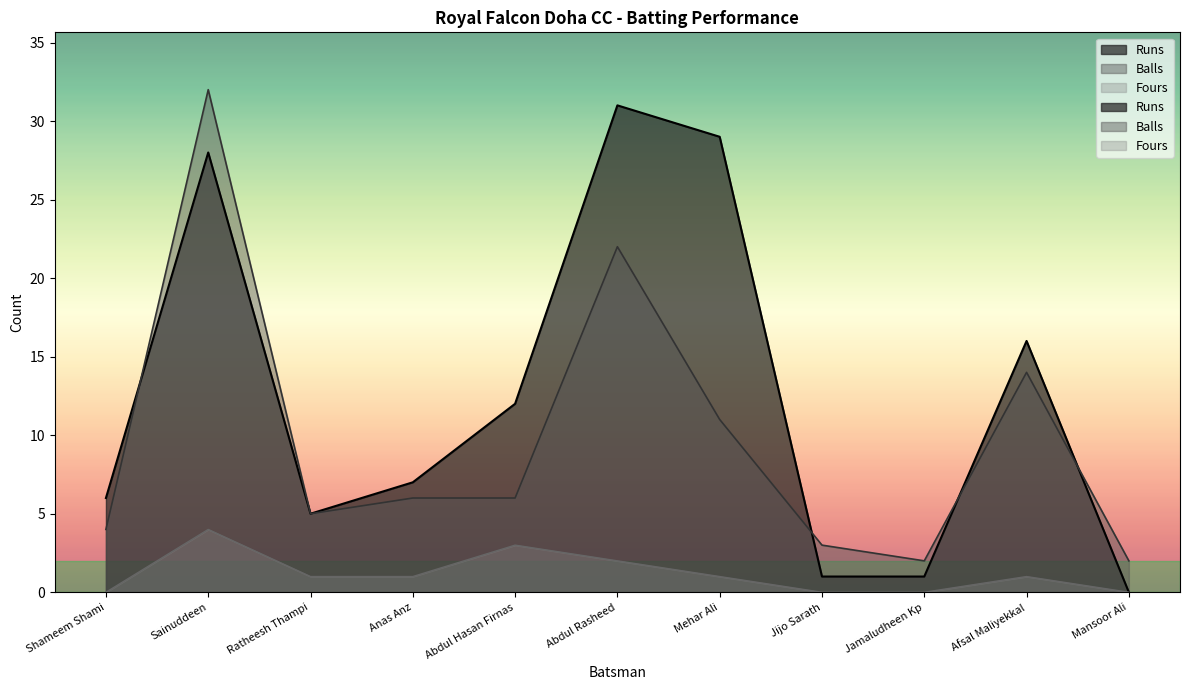

True or false: Runs and Fours cross at least once.

False